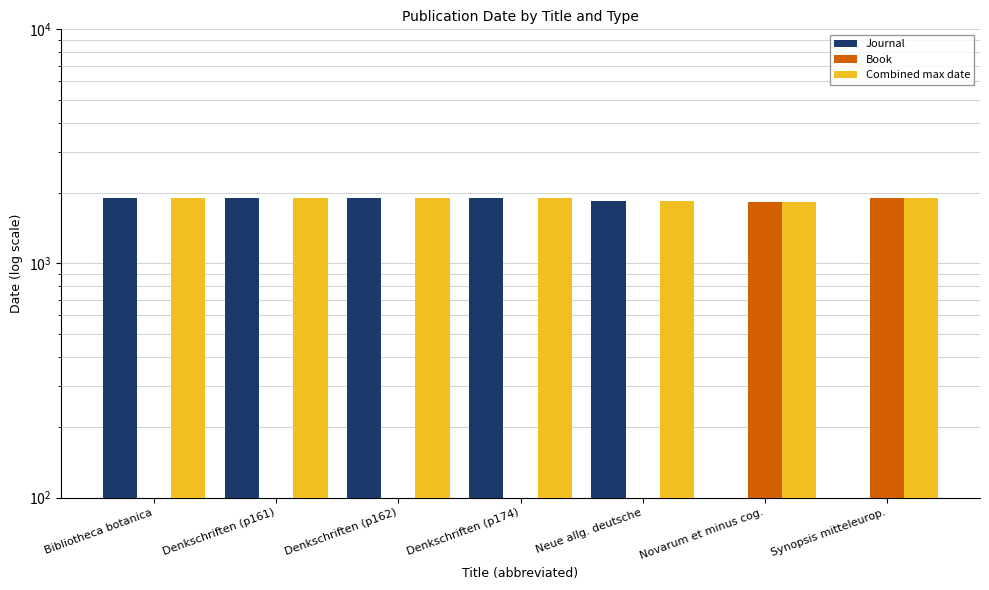

Reading left to right, extract all data points from this chart.

Journal: 1908	1898	1898	1898	1851	0	0
Book: 0	0	0	0	0	1828	1896
Combined max date: 1908	1898	1898	1898	1851	1828	1896